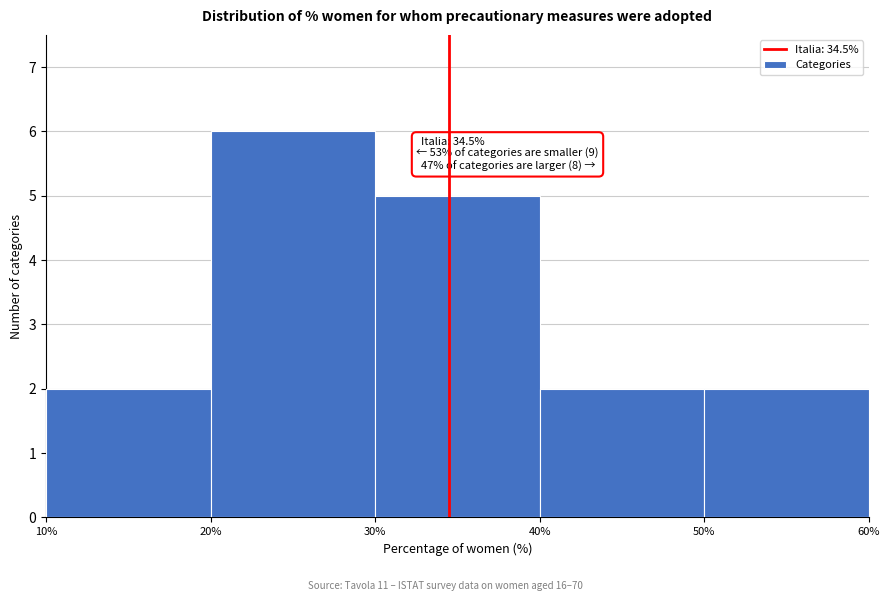

Over which range of the x-axis is the bar tallest?

20% to 30%